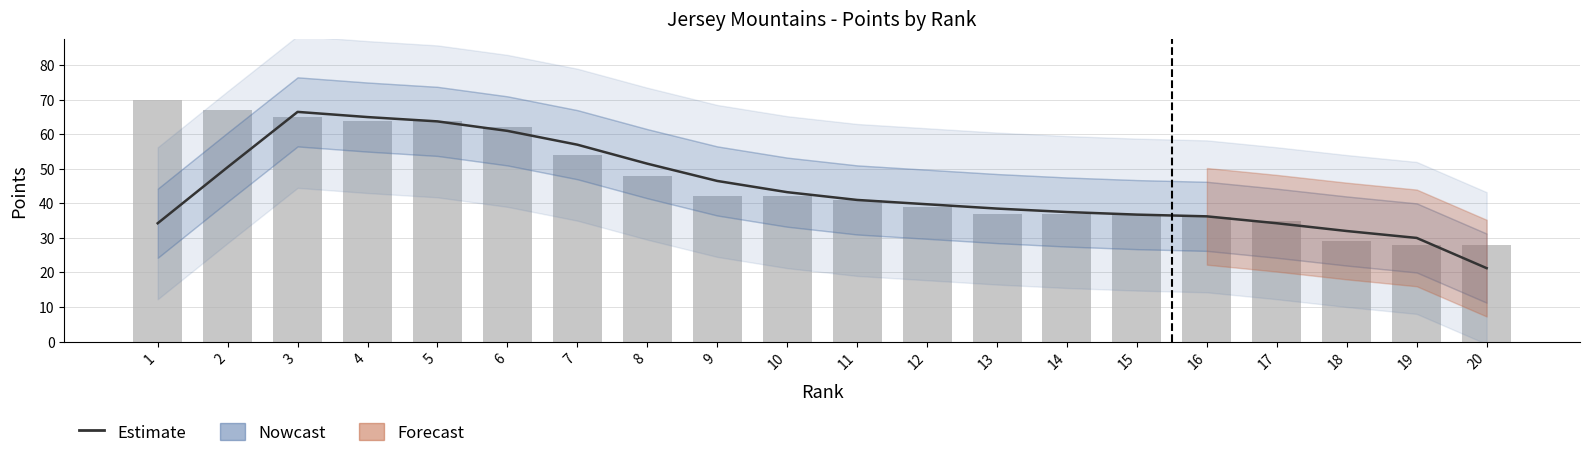

At which category is the sum across all series the highest?

3